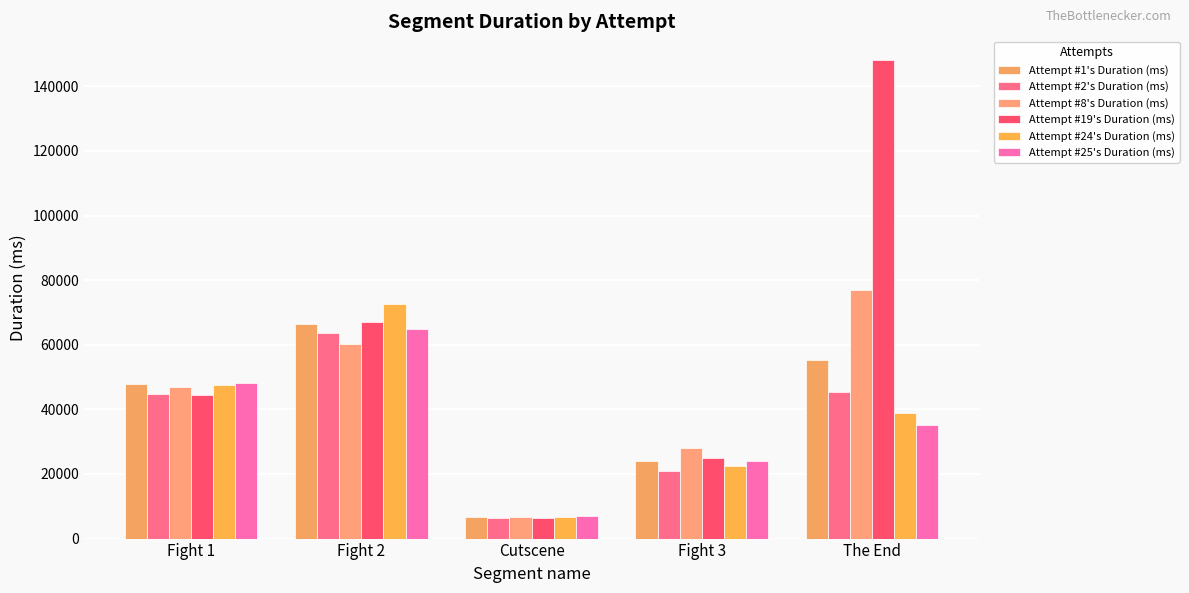

How many bars are there in each group?

6